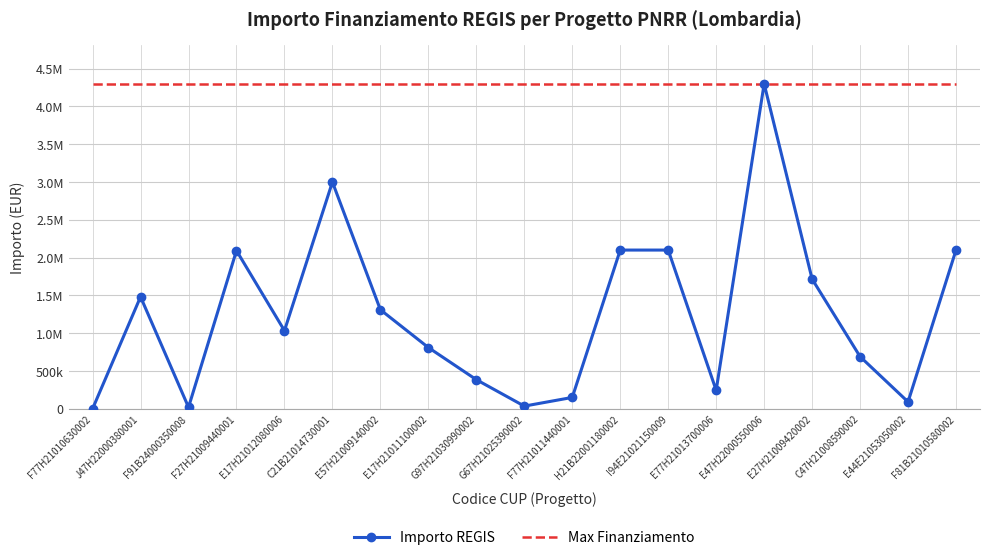

The value of Importo REGIS at E77H21013700006 is 243996.0. True or false?

True